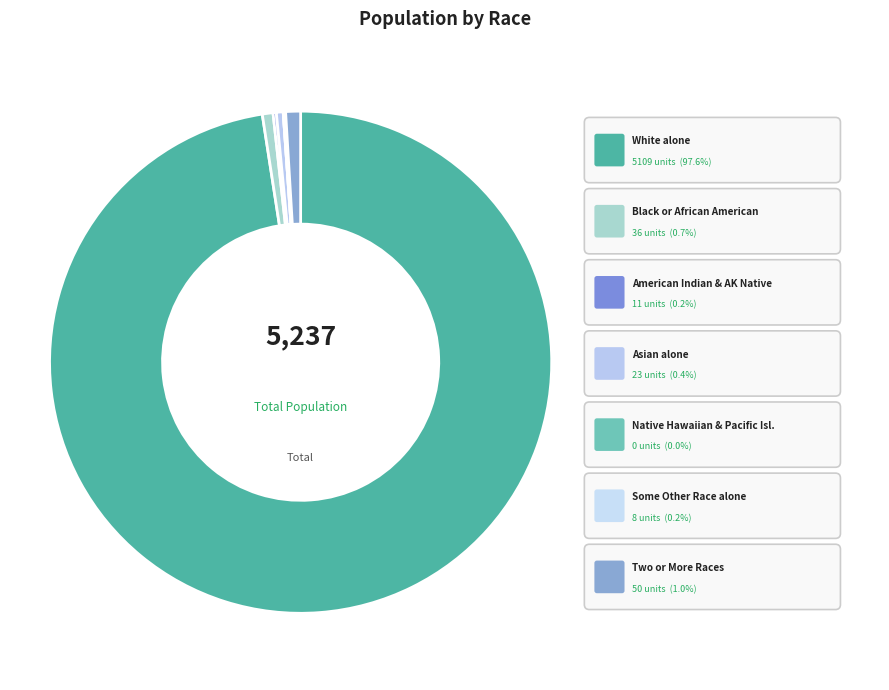

What percentage do Asian alone and Some Other Race alone together represent?

0.6%